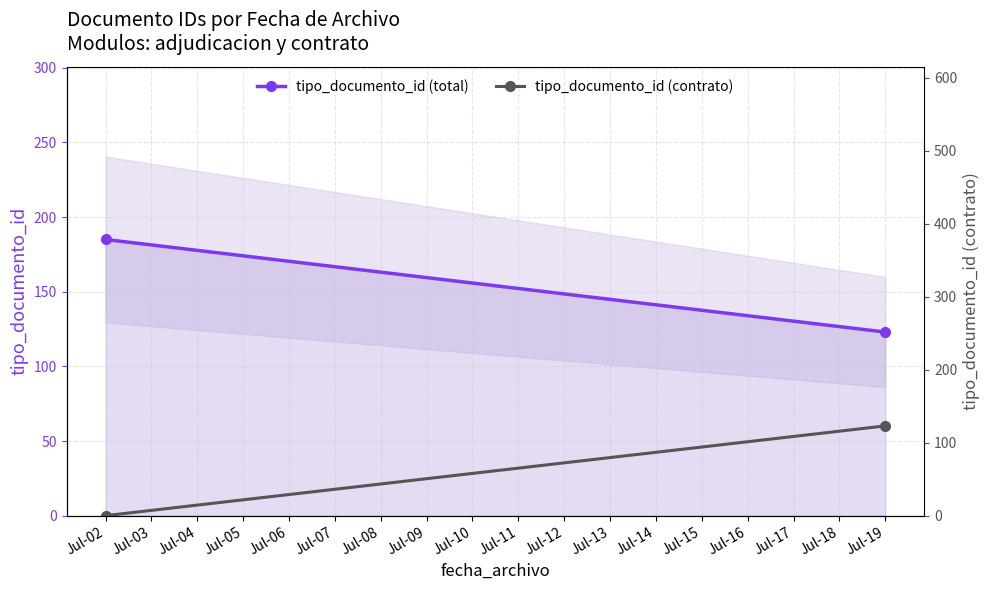

How many distinct data groups are displayed?

2